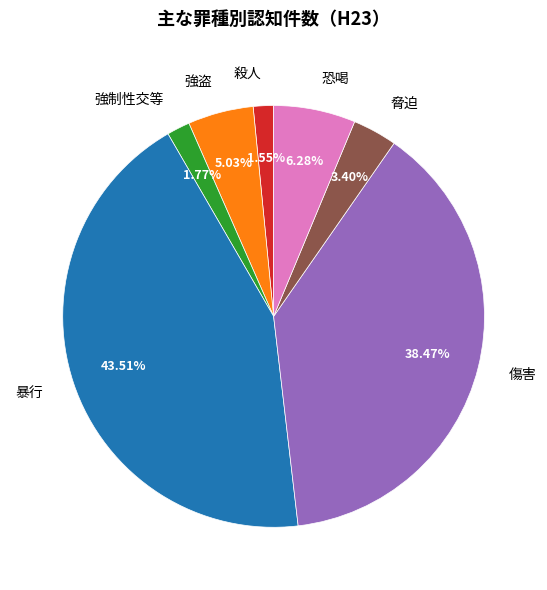

To the nearest percent, what is the difference between the largest and smallest slice percentages?

42%